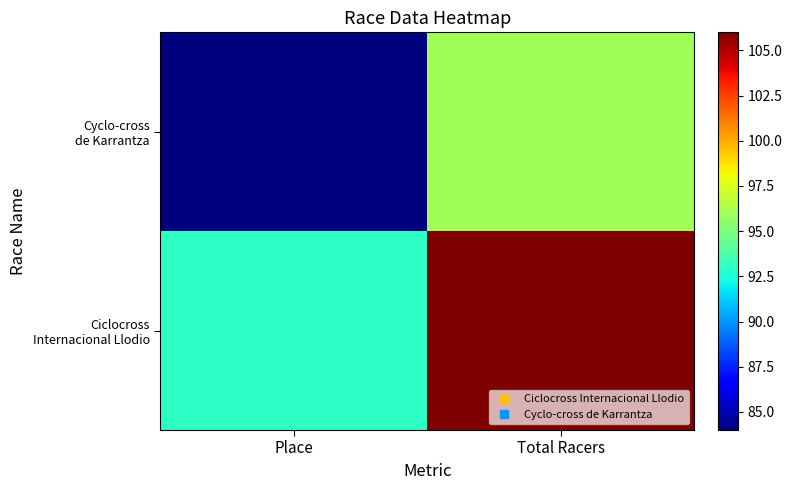

How many categories are shown in the chart?

2